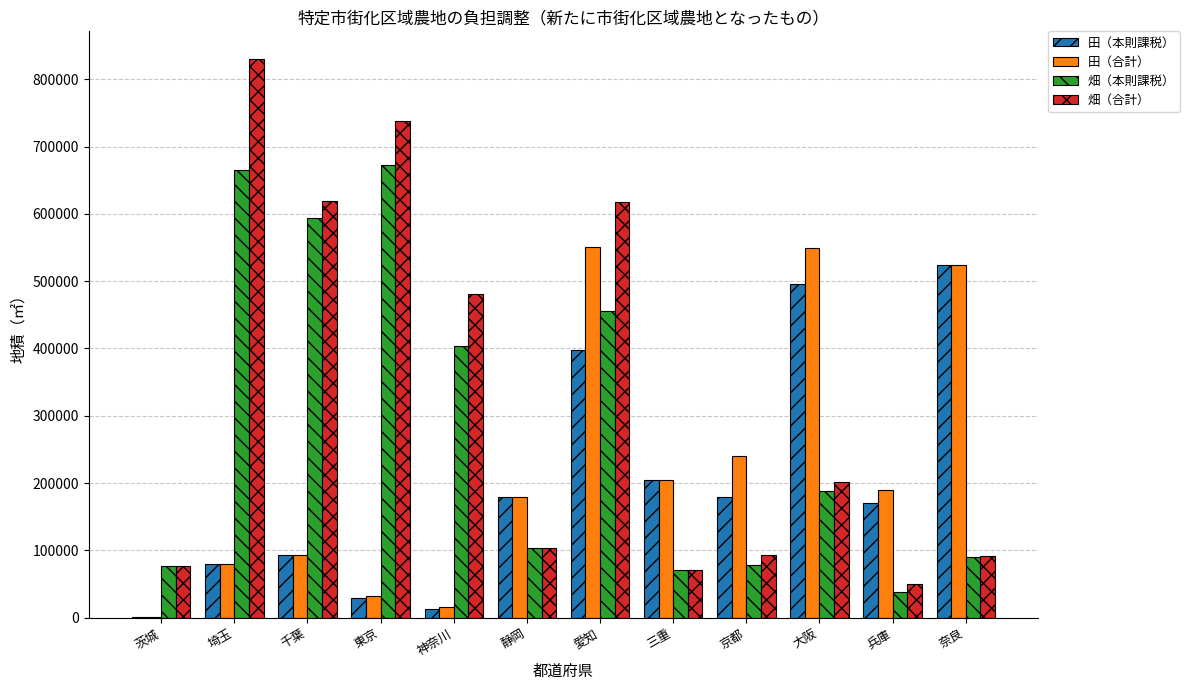

Between 茨城 and 兵庫, which series saw the biggest shift?

田（合計）